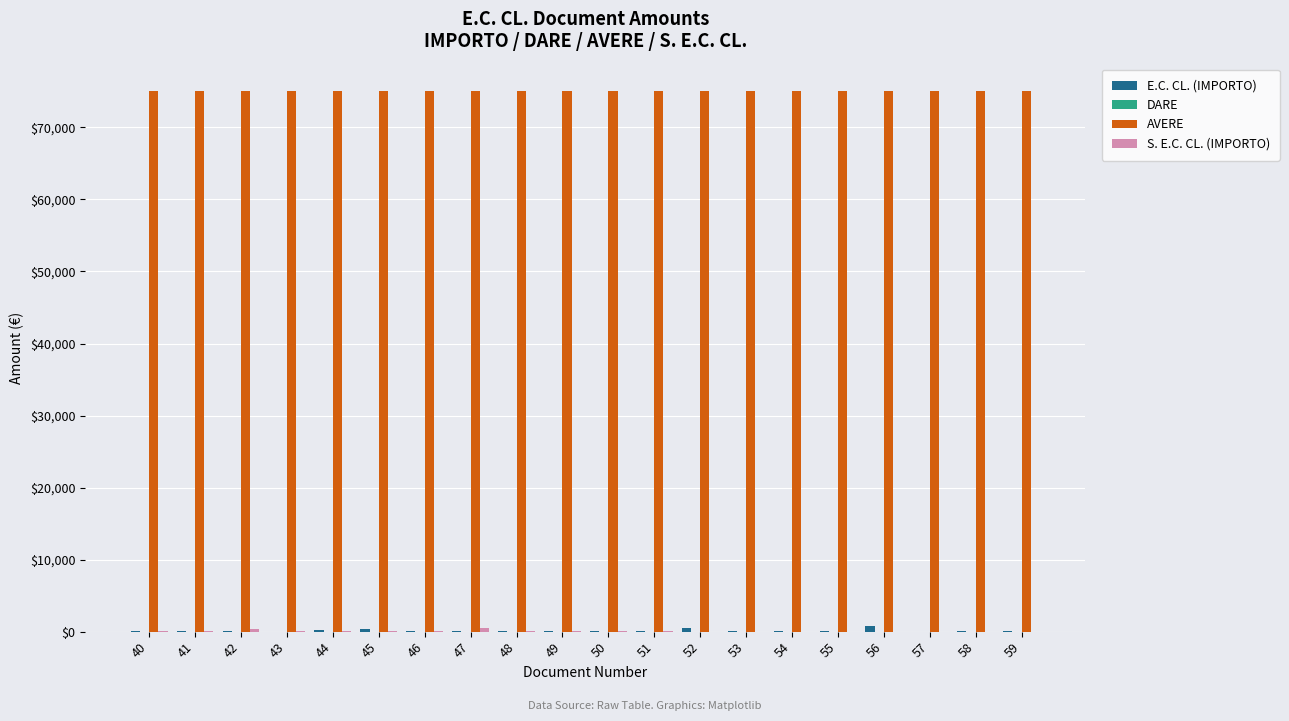

What is the greatest value displayed?

75100.0